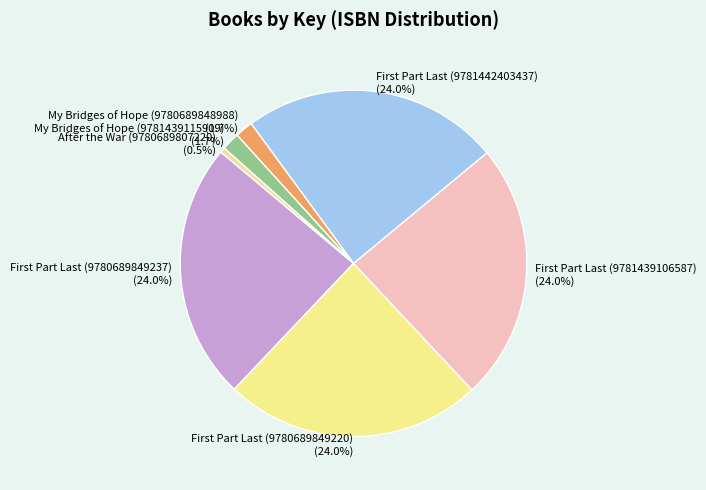

Does My Bridges of Hope (9781439115909) account for over 50% of the chart?

No